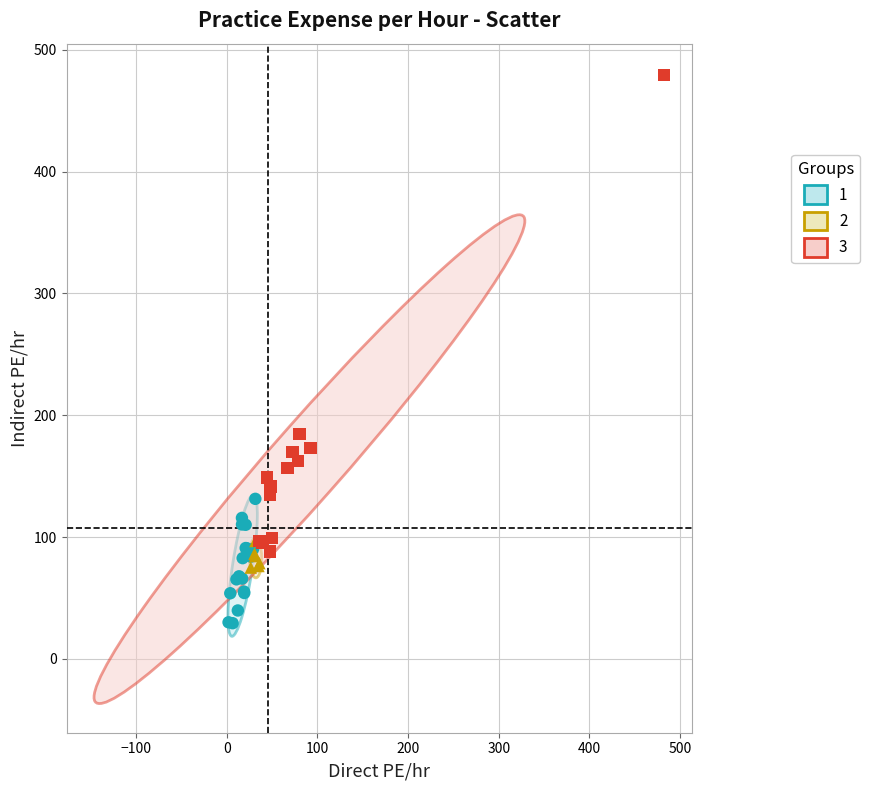

Which series contains the highest Y value?

3